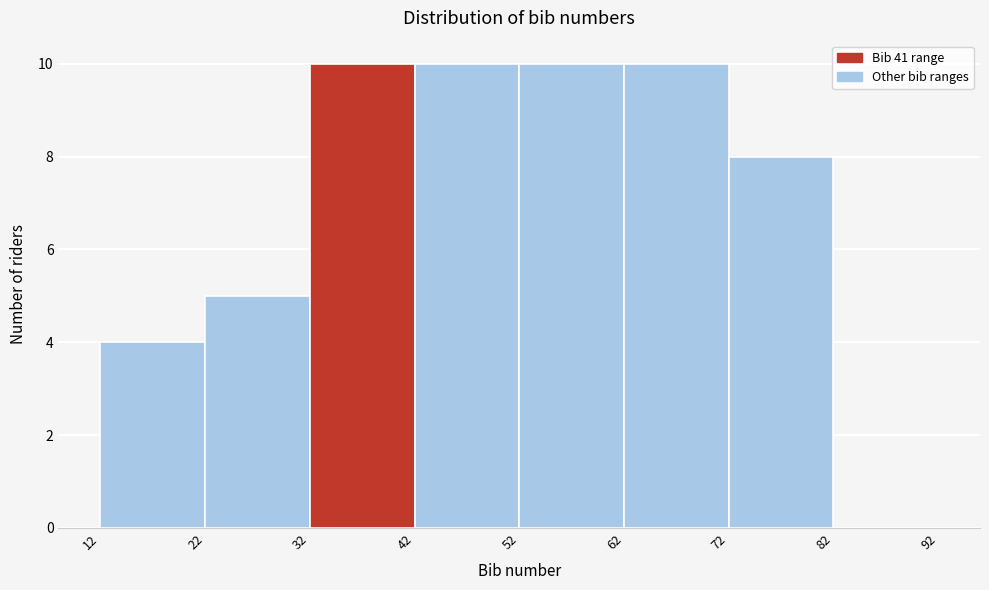

How tall is the bar that spans 42 to 52 on the x-axis? The values are not printed on the chart, so give them approximately, as read against the axis.

10